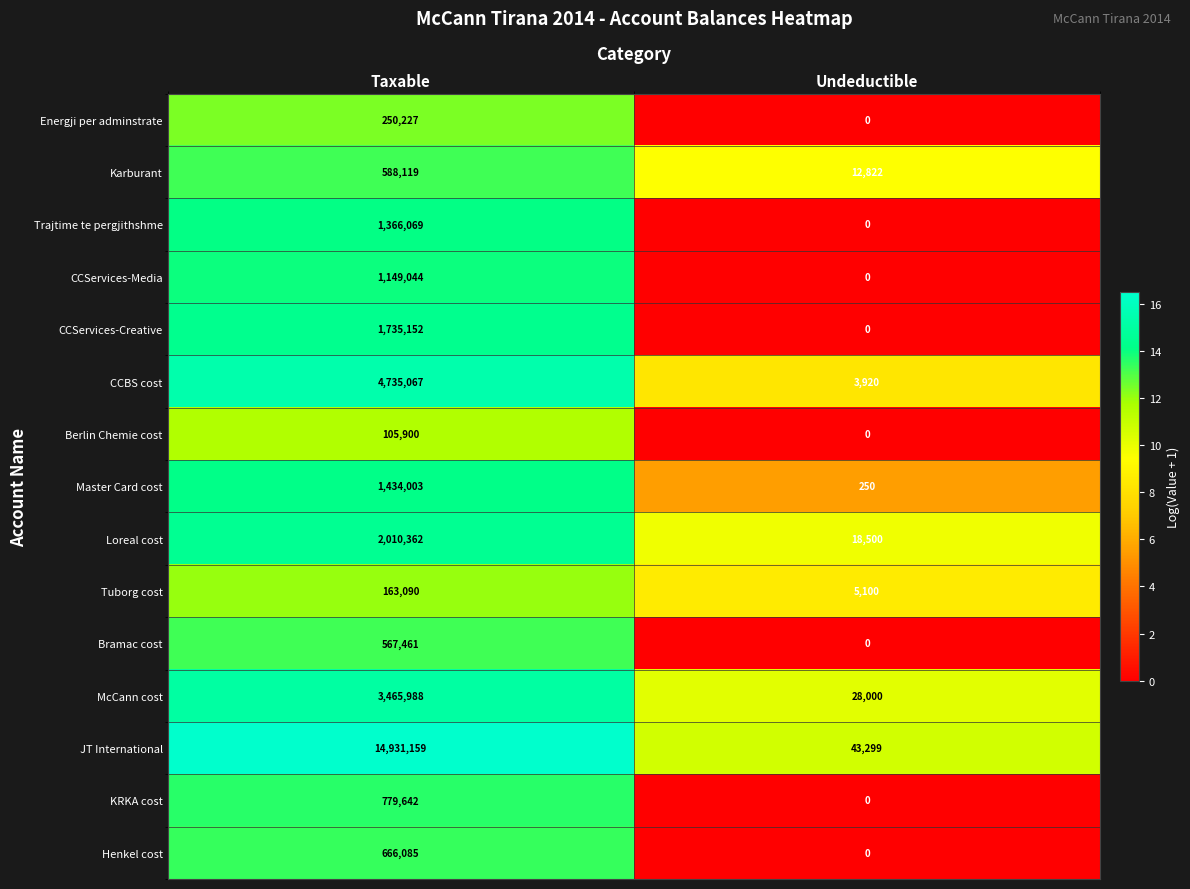

Which category has the lowest value across all series?

Undeductible